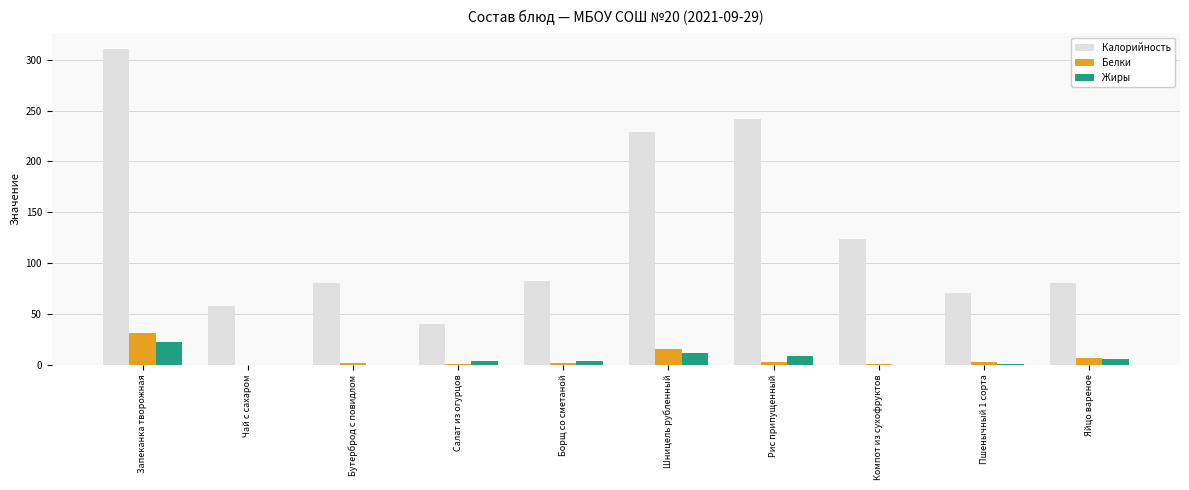

True or false: Калорийность has a value of 58.0 at Чай с сахаром.

True